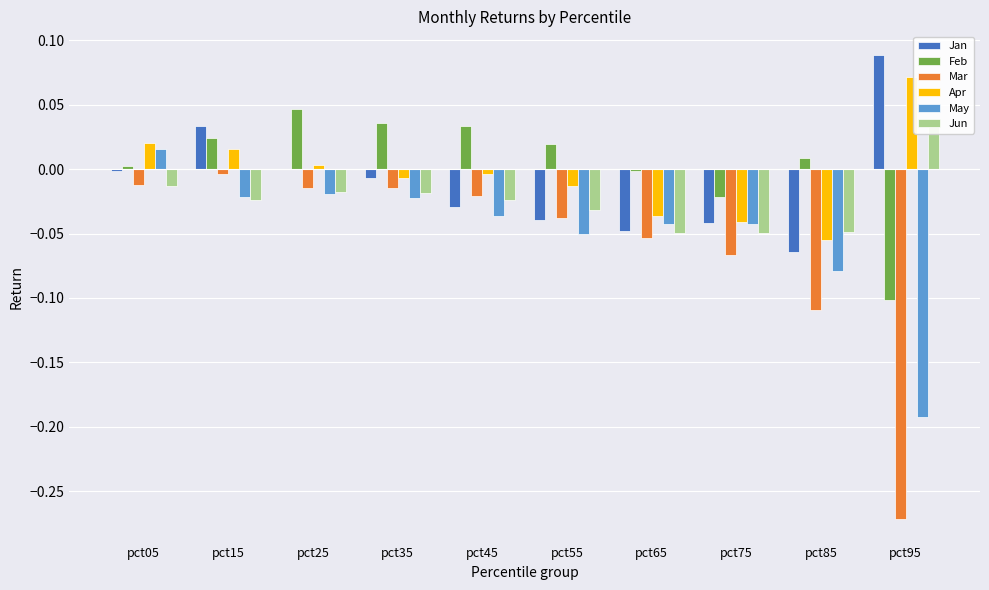

What is the difference between the maximum and minimum values in the Jun series?

0.1